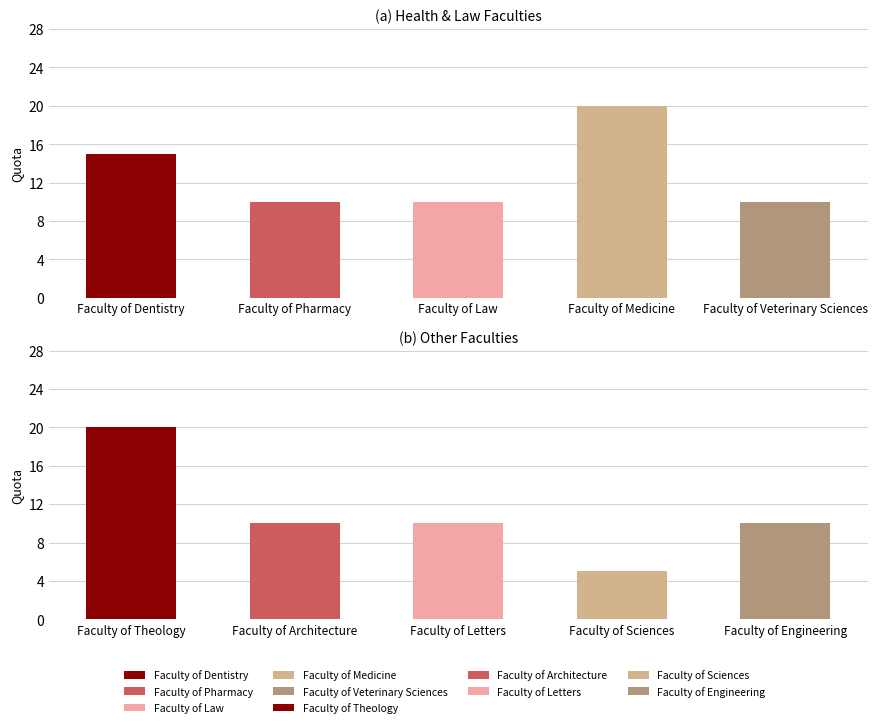

Where is the data nearest to the value 12?

Faculty of Pharmacy